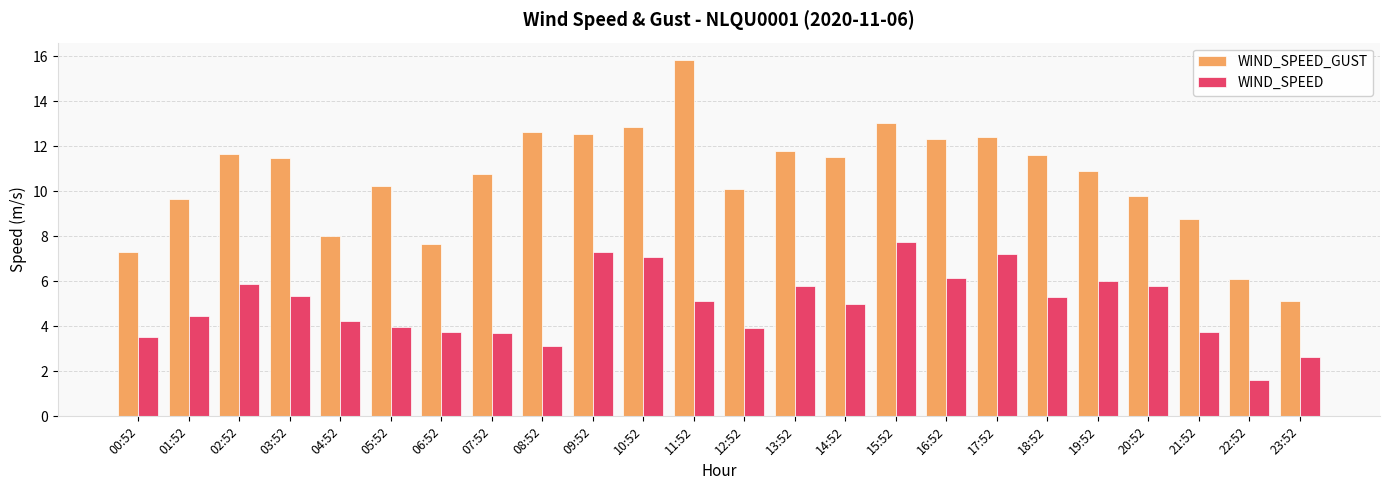

The WIND_SPEED series shows 4.2 at 04:52. True or false?

True